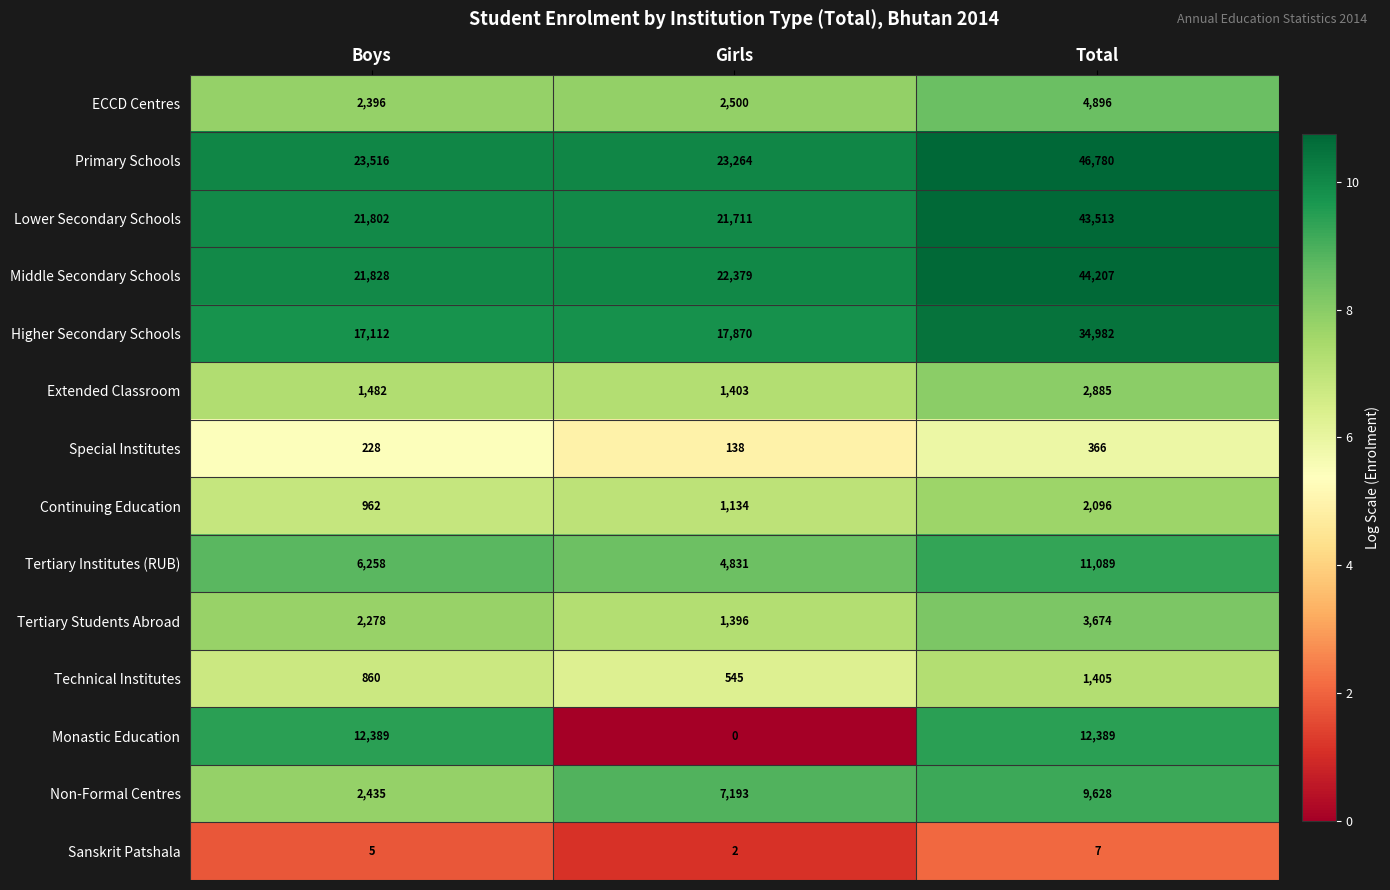

Which series has the widest spread of values?

Primary Schools